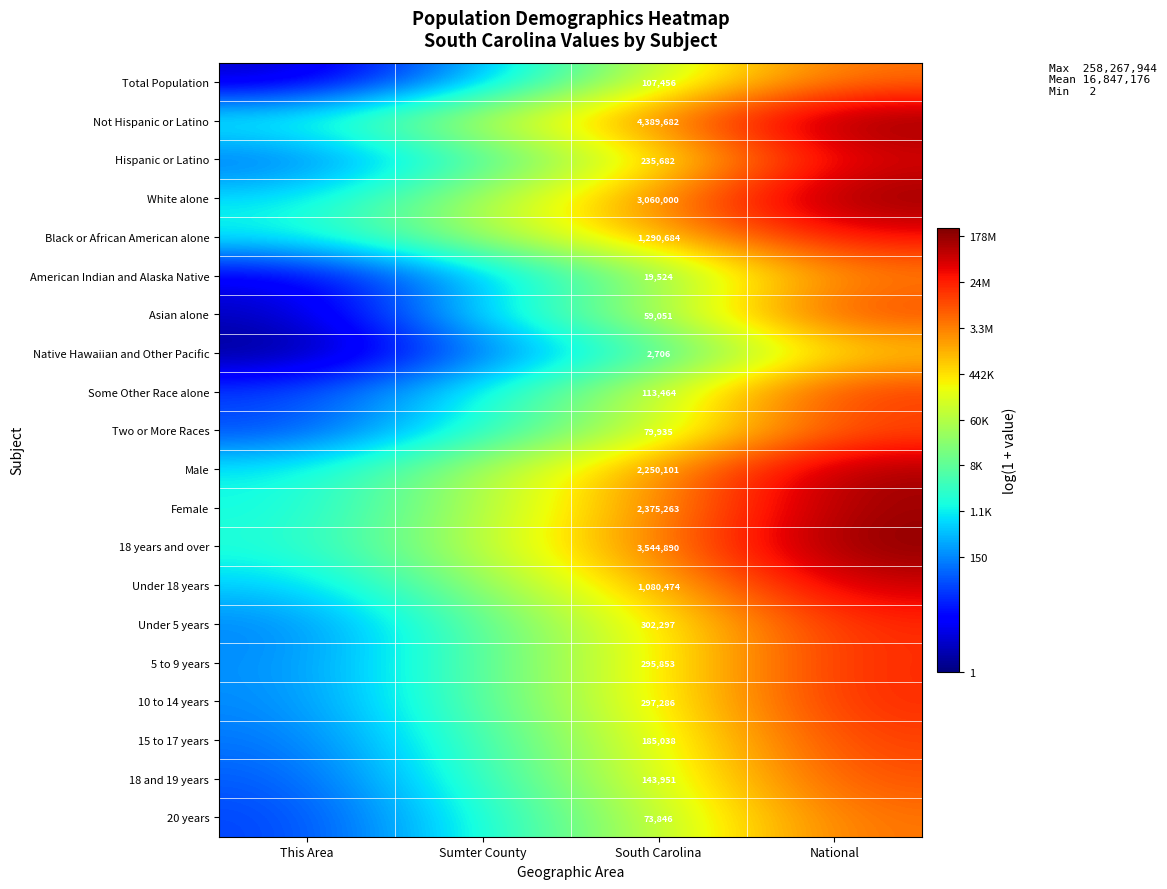

Which label corresponds to the largest value in the chart?

National